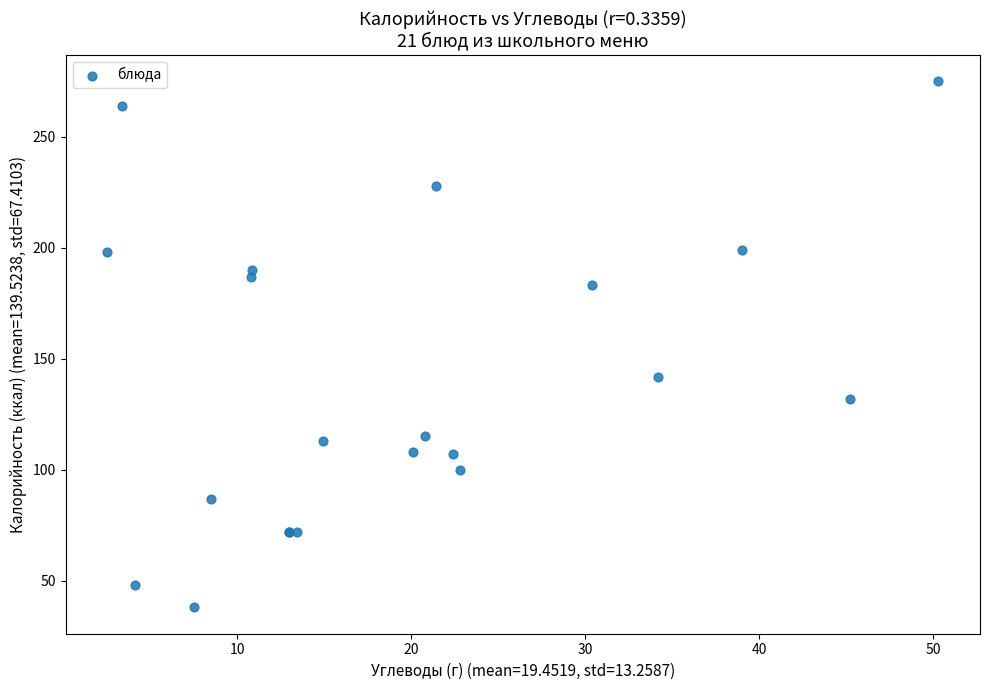

What Y value in the scatter plot is closest to 156?

142